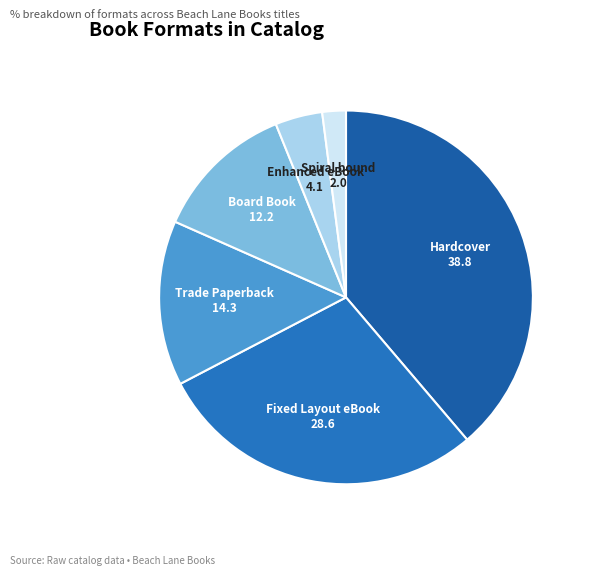

Is Trade Paperback the majority of the pie?

No